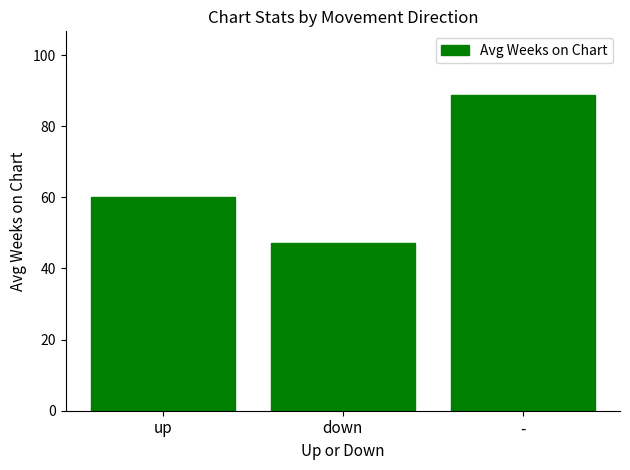

Does the chart contain stacked bars?

No